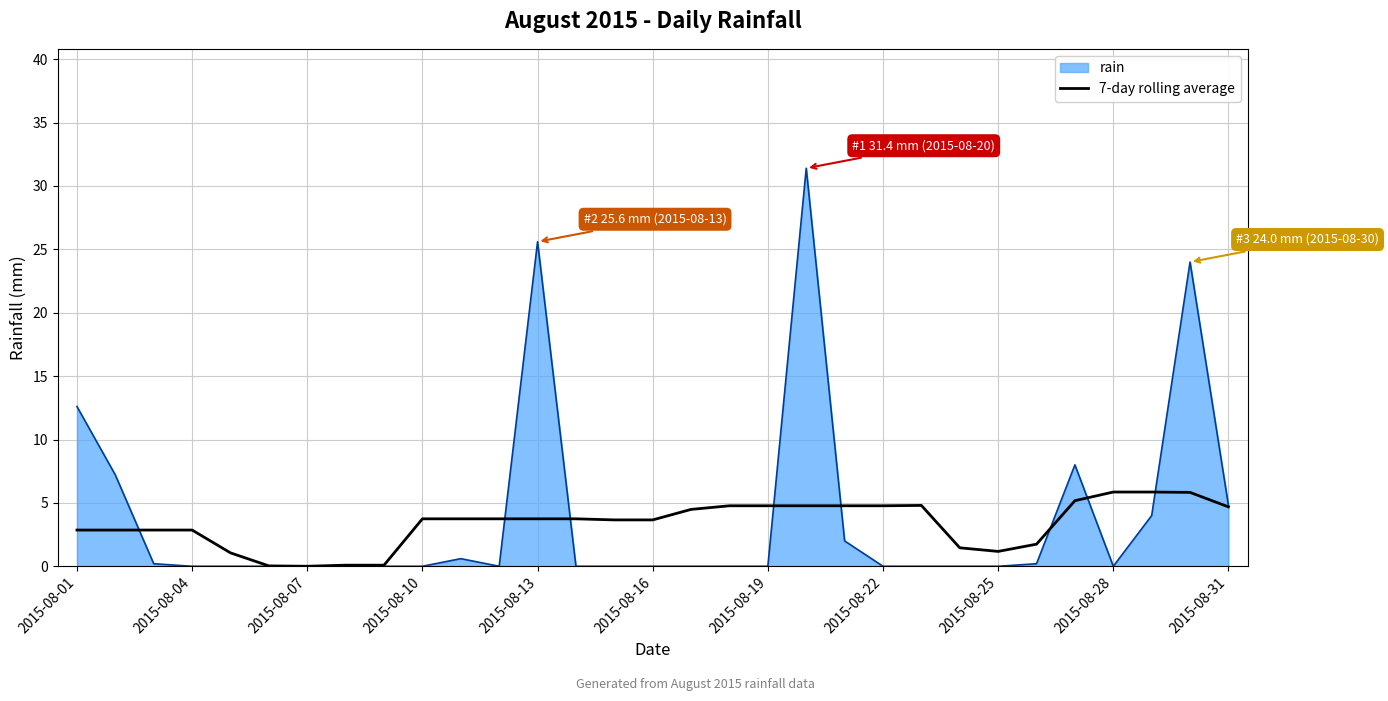

What is the maximum value for rain?

31.4